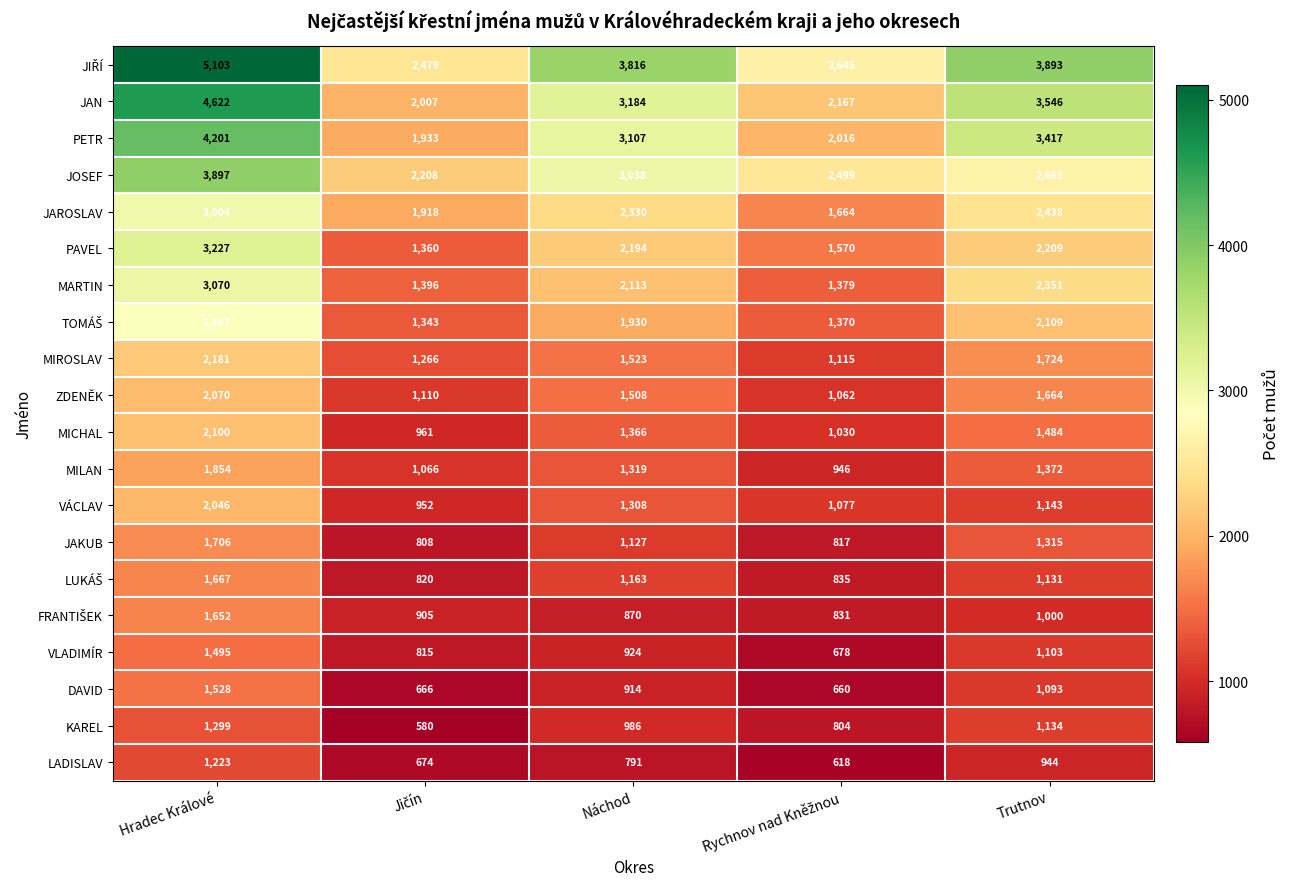

How many distinct data groups are displayed?

20